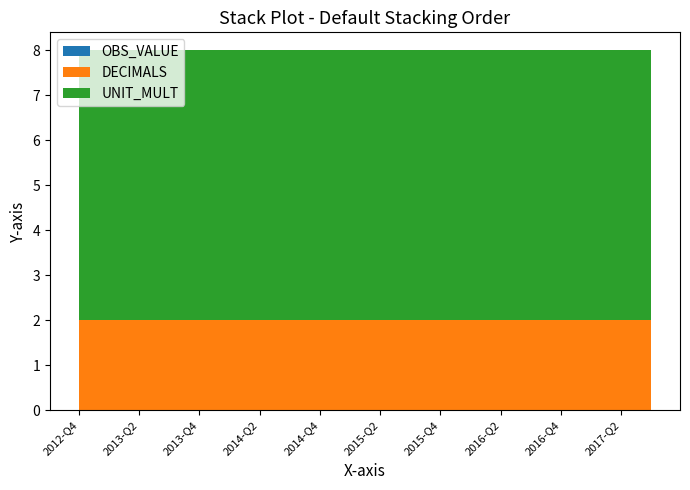

Reading left to right, what are all the values shown in this chart?

OBS_VALUE: 2012-Q4=0	2013-Q1=0	2013-Q2=0	2013-Q3=0	2013-Q4=0	2014-Q1=0	2014-Q2=0	2014-Q3=0	2014-Q4=0	2015-Q1=0	2015-Q2=0	2015-Q3=0	2015-Q4=0	2016-Q1=0	2016-Q2=0	2016-Q3=0	2016-Q4=0	2017-Q1=0	2017-Q2=0	2017-Q3=0
DECIMALS: 2012-Q4=2	2013-Q1=2	2013-Q2=2	2013-Q3=2	2013-Q4=2	2014-Q1=2	2014-Q2=2	2014-Q3=2	2014-Q4=2	2015-Q1=2	2015-Q2=2	2015-Q3=2	2015-Q4=2	2016-Q1=2	2016-Q2=2	2016-Q3=2	2016-Q4=2	2017-Q1=2	2017-Q2=2	2017-Q3=2
UNIT_MULT: 2012-Q4=6	2013-Q1=6	2013-Q2=6	2013-Q3=6	2013-Q4=6	2014-Q1=6	2014-Q2=6	2014-Q3=6	2014-Q4=6	2015-Q1=6	2015-Q2=6	2015-Q3=6	2015-Q4=6	2016-Q1=6	2016-Q2=6	2016-Q3=6	2016-Q4=6	2017-Q1=6	2017-Q2=6	2017-Q3=6